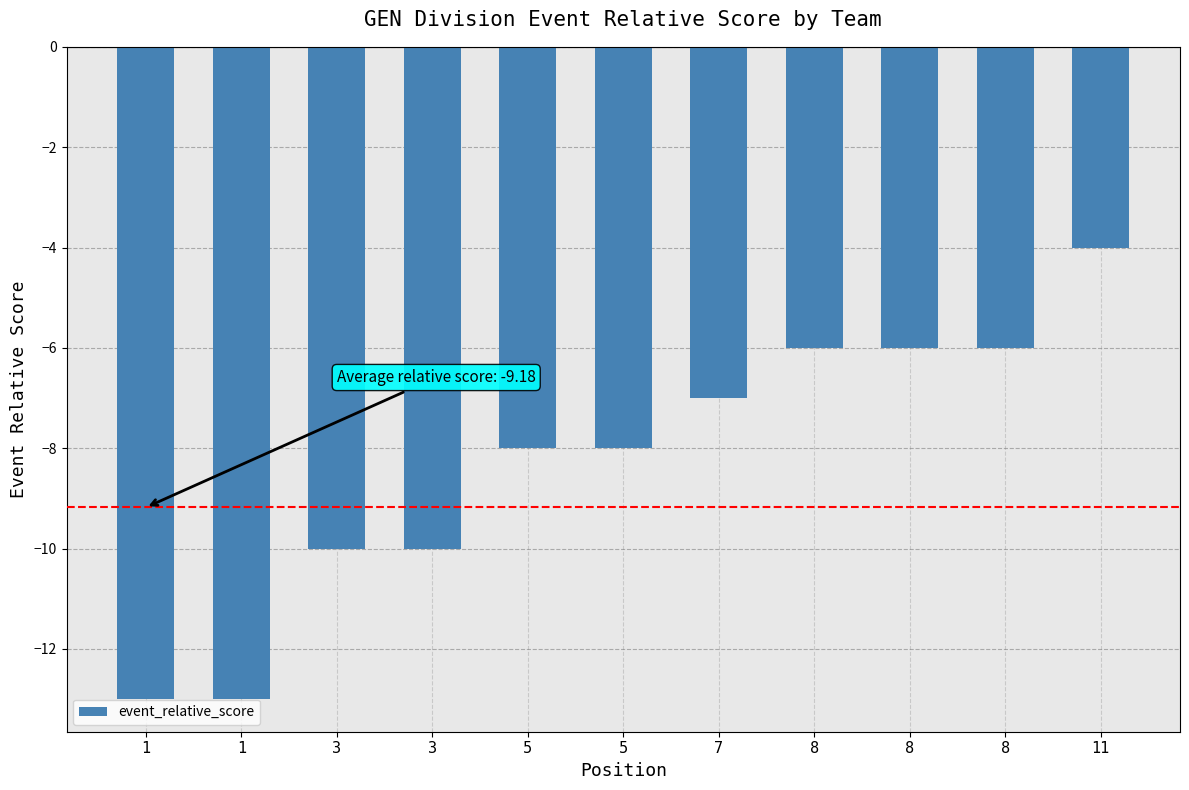

What is the sum of all values?

-91